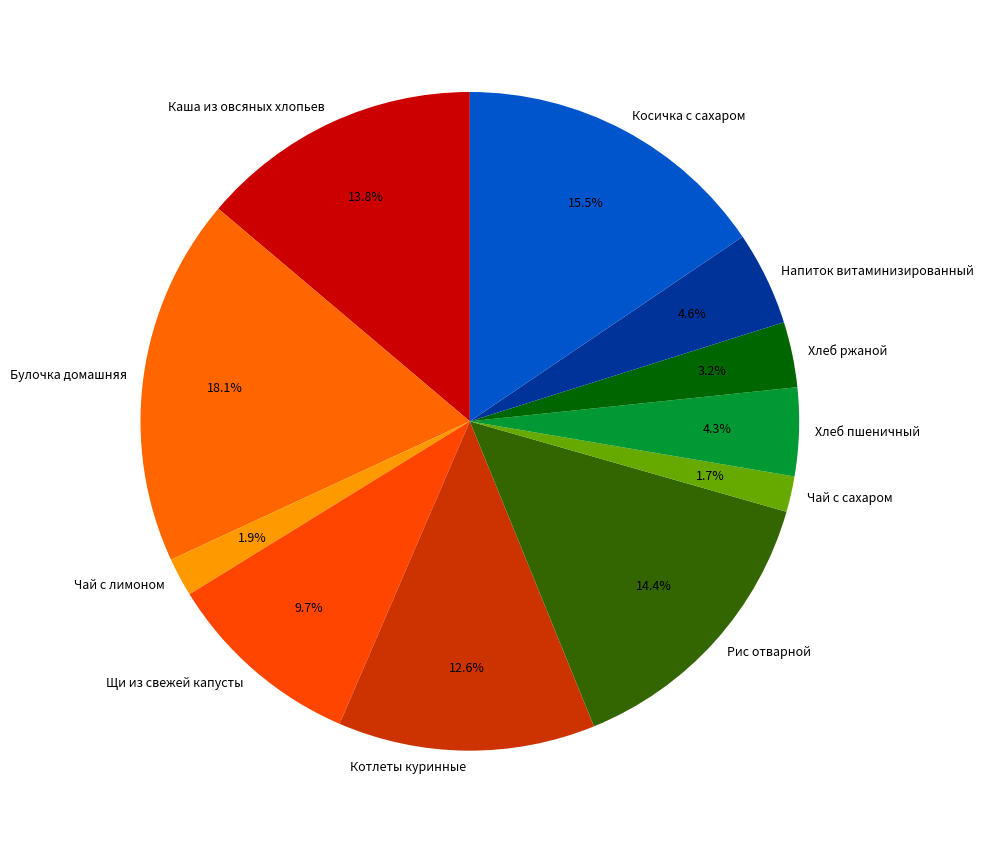

To the nearest percent, what percentage of the pie is Хлеб ржаной?

3%